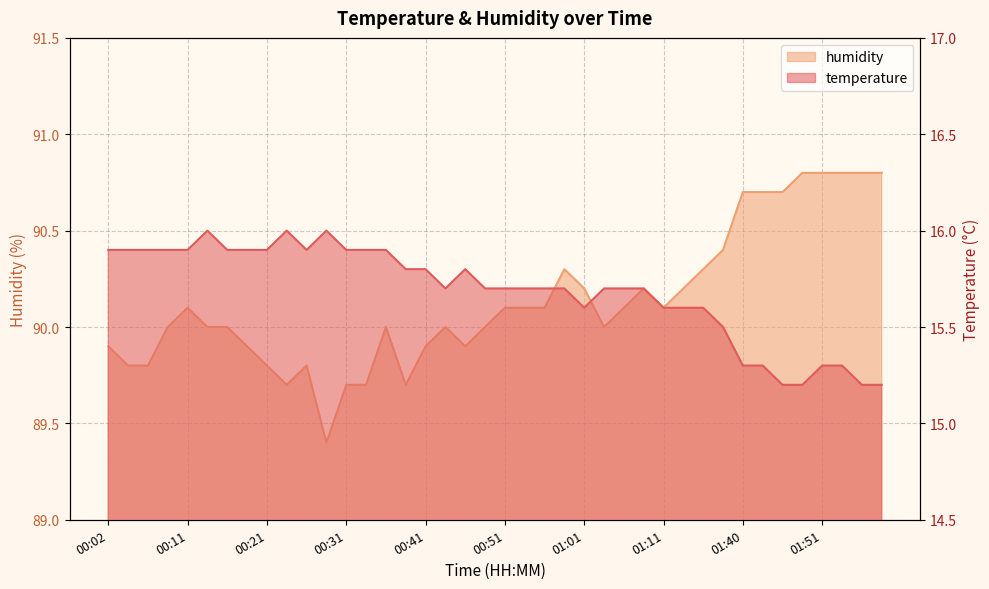

Reading left to right, list all the values displayed in this chart.

temperature: 00:02=15.9	00:04=15.9	00:07=15.9	00:09=15.9	00:11=15.9	00:14=16.0	00:16=15.9	00:19=15.9	00:21=15.9	00:24=16.0	00:26=15.9	00:28=16.0	00:31=15.9	00:33=15.9	00:36=15.9	00:38=15.8	00:41=15.8	00:43=15.7	00:46=15.8	00:49=15.7	00:51=15.7	00:54=15.7	00:56=15.7	00:59=15.7	01:01=15.6	01:04=15.7	01:06=15.7	01:09=15.7	01:11=15.6	01:13=15.6	01:19=15.6	01:30=15.5	01:40=15.3	01:42=15.3	01:45=15.2	01:49=15.2	01:51=15.3	01:57=15.3	01:59=15.2	02:02=15.2
humidity: 00:02=89.9	00:04=89.8	00:07=89.8	00:09=90.0	00:11=90.1	00:14=90.0	00:16=90.0	00:19=89.9	00:21=89.8	00:24=89.7	00:26=89.8	00:28=89.4	00:31=89.7	00:33=89.7	00:36=90.0	00:38=89.7	00:41=89.9	00:43=90.0	00:46=89.9	00:49=90.0	00:51=90.1	00:54=90.1	00:56=90.1	00:59=90.3	01:01=90.2	01:04=90.0	01:06=90.1	01:09=90.2	01:11=90.1	01:13=90.2	01:19=90.3	01:30=90.4	01:40=90.7	01:42=90.7	01:45=90.7	01:49=90.8	01:51=90.8	01:57=90.8	01:59=90.8	02:02=90.8